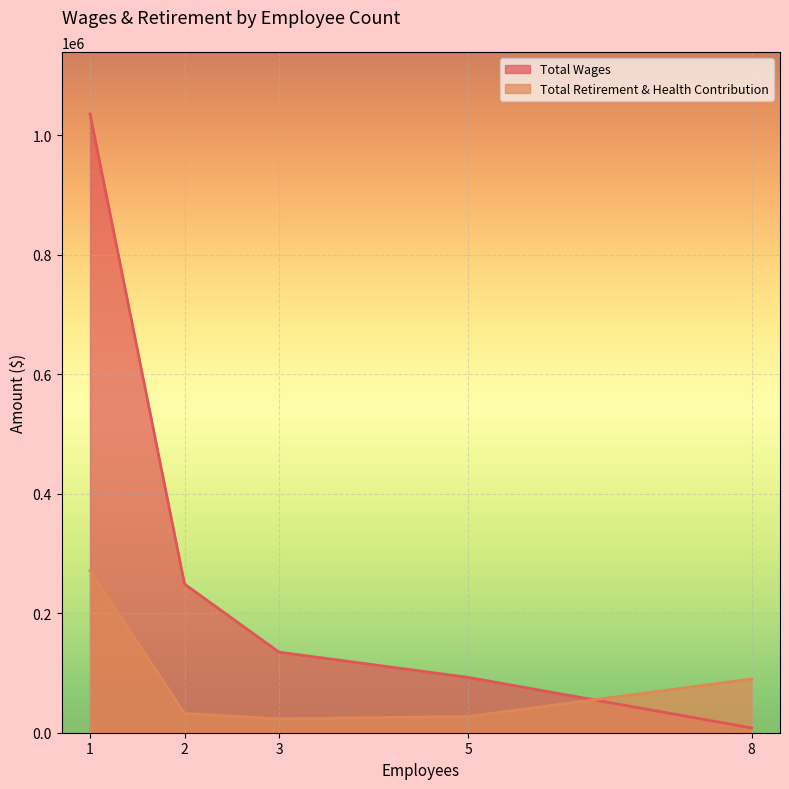

Is the value of Total Wages at 5 greater than the value of Total Retirement & Health Contribution at 8?

Yes